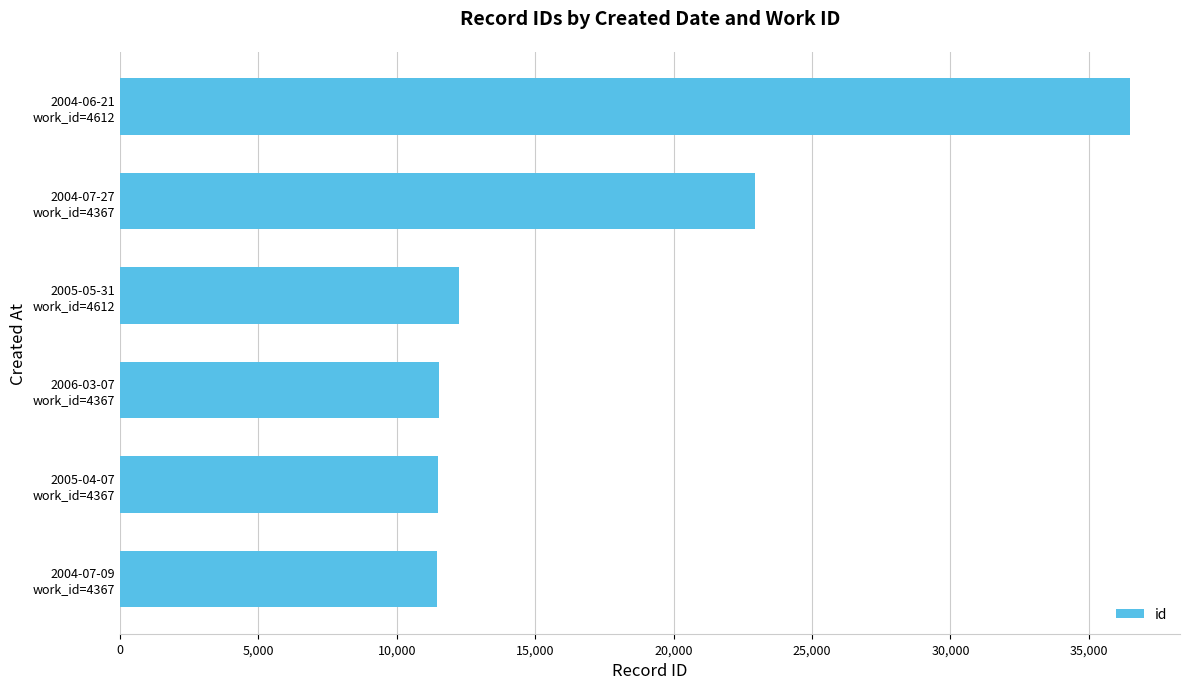

What is the average value?

17687